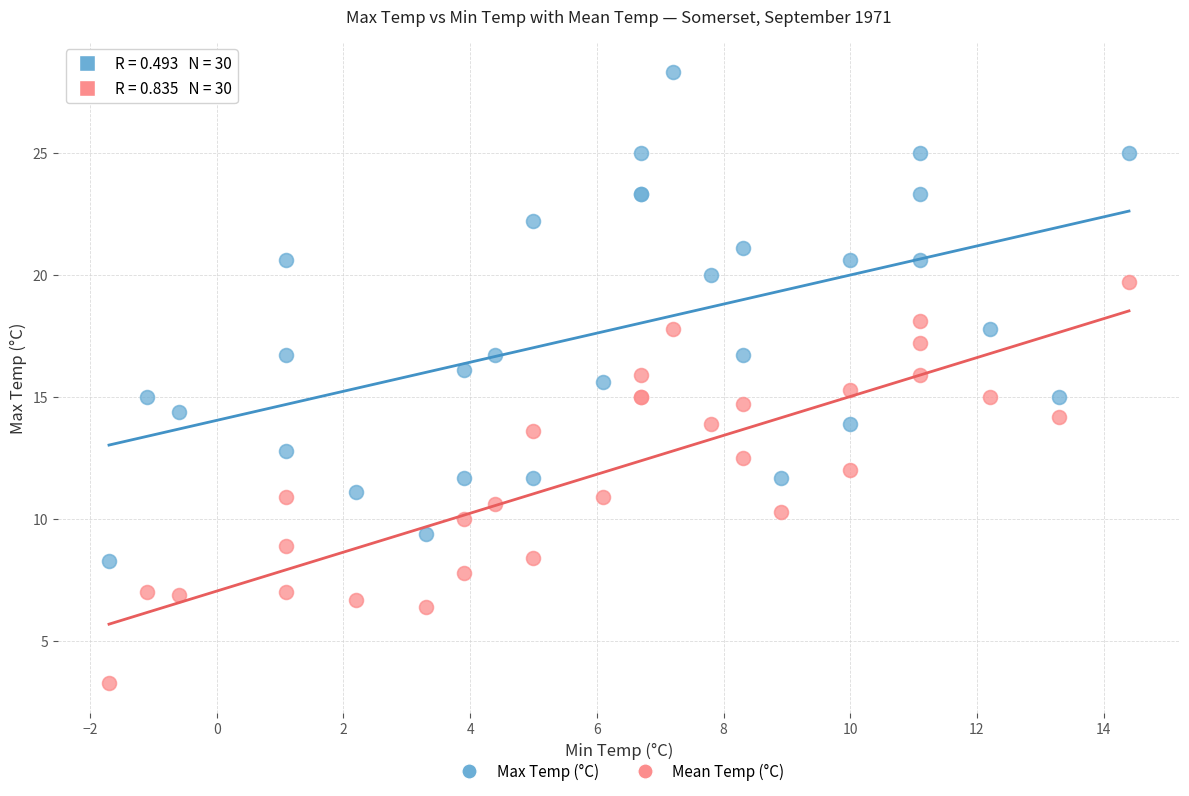

Which series contains the lowest Y value?

Mean Temp (°C)